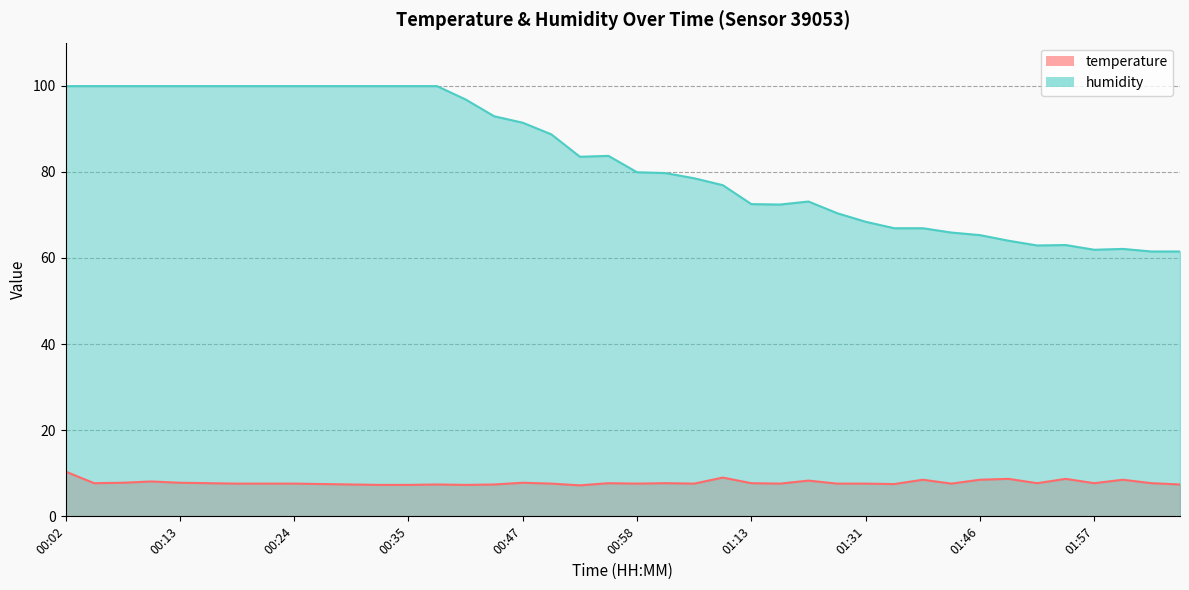

At how many categories does at least one series exceed 14?

40